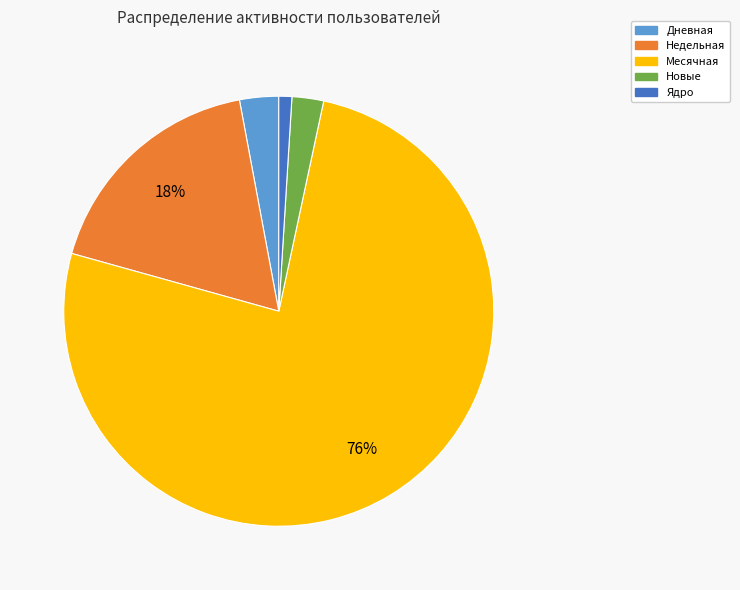

Combined, do Месячная and Недельная account for over 50%?

Yes